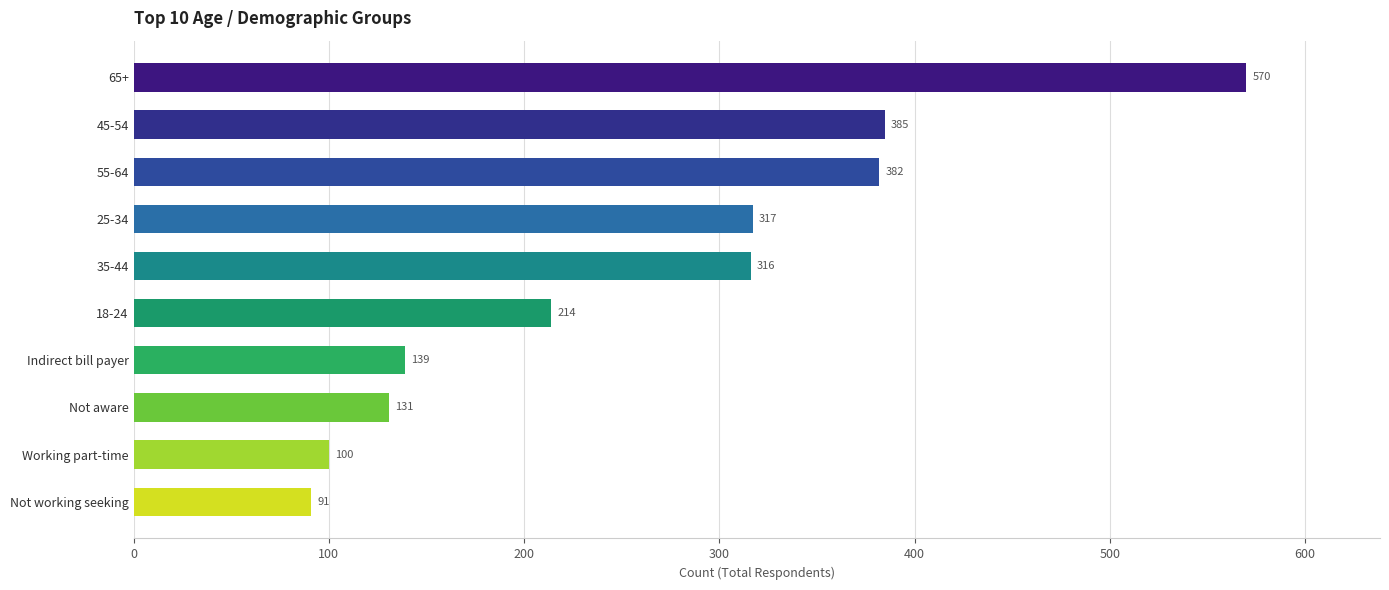

How many values are below 316?

5